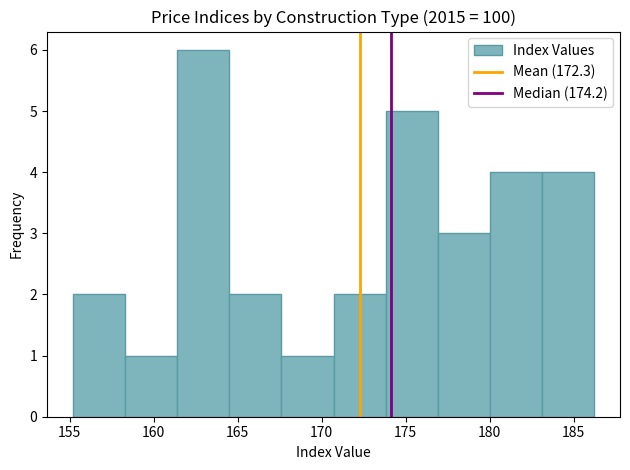

Reading left to right, list every bar in this chart as the range it spans on the x-axis followed by its height. Neither the bar edges nor the heights are printed on the chart, so give them approximately, as read against the axes.

155.2 to 158.3: 2
158.3 to 161.4: 1
161.4 to 164.5: 6
164.5 to 167.6: 2
167.6 to 170.7: 1
170.7 to 173.8: 2
173.8 to 176.9: 5
176.9 to 180.0: 3
180.0 to 183.1: 4
183.1 to 186.2: 4